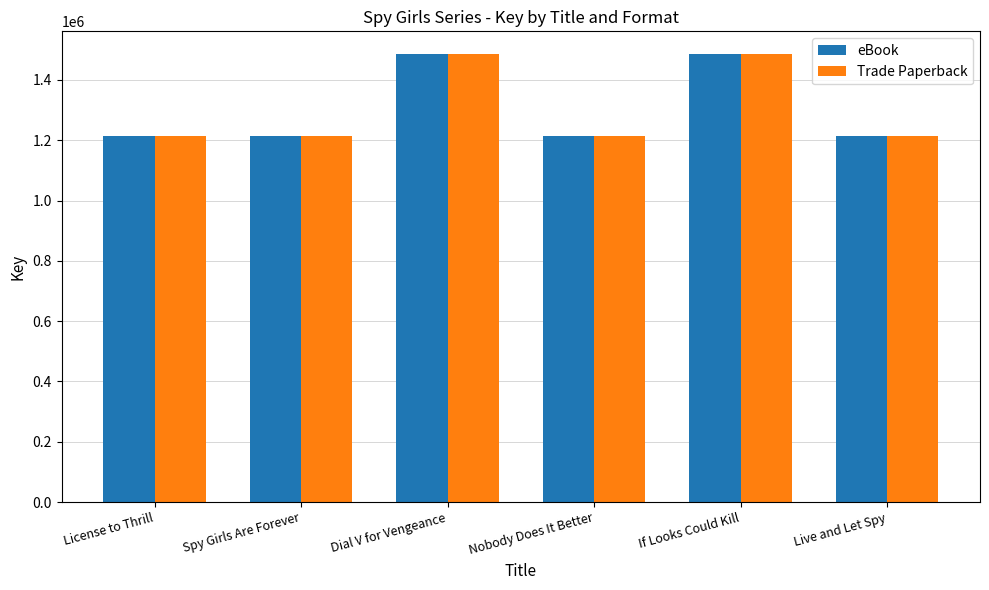

Count the number of categories in the chart.

6